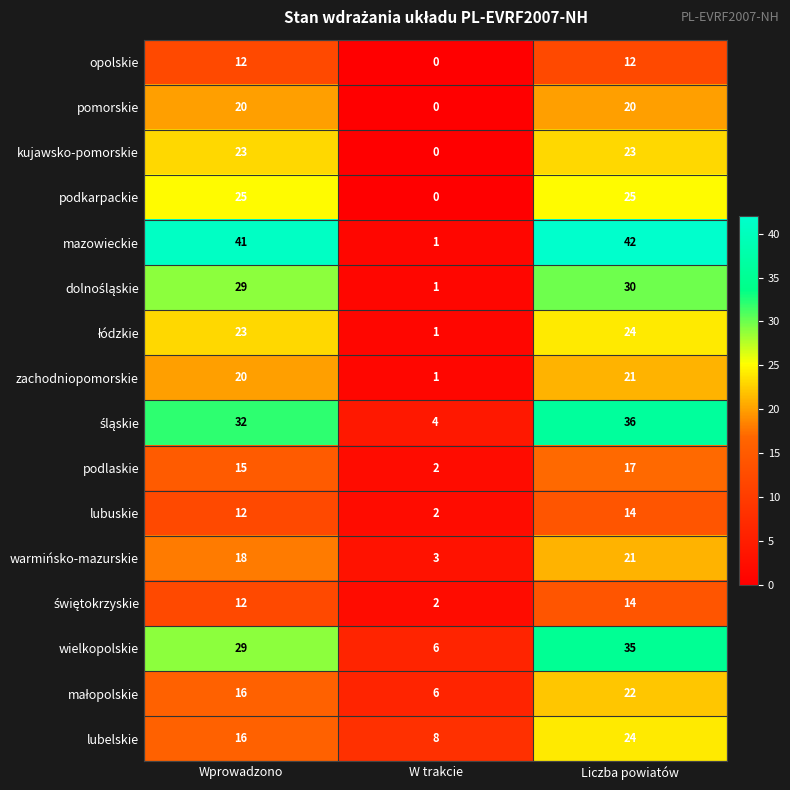

What is the highest value of the podlaskie series?

17